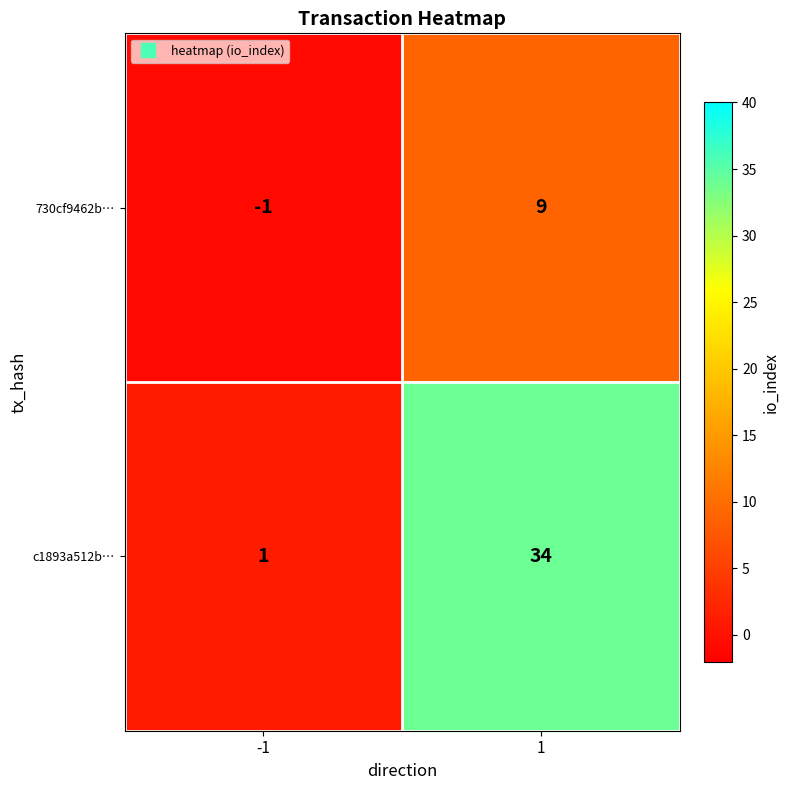

What is the difference between the highest and lowest values at -1?

2